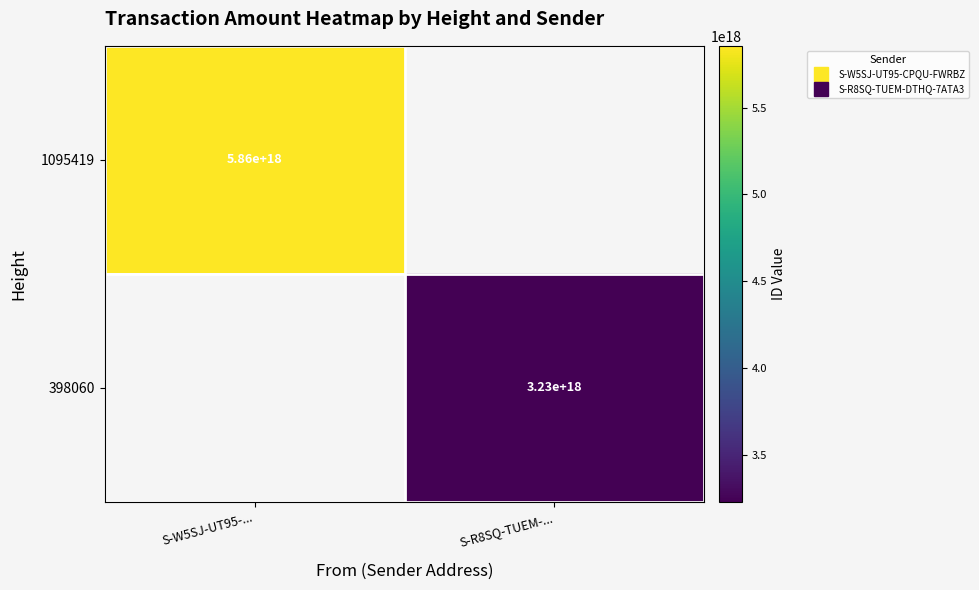

Rank the series at S-W5SJ-UT95-... from lowest to highest value.

1095419, 398060